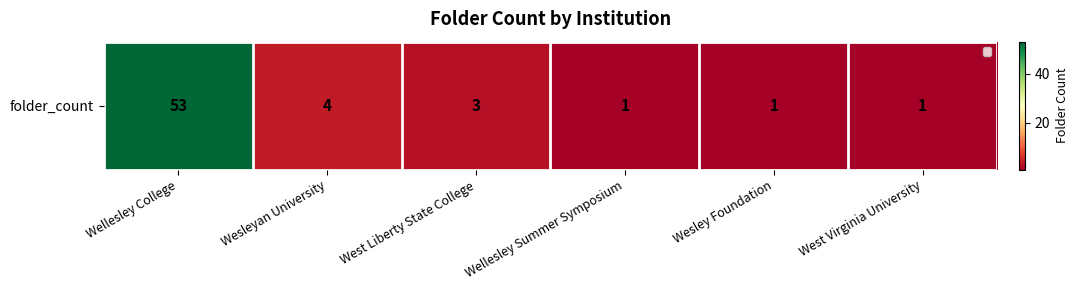

At which label is the value closest to 27?

Wesleyan University